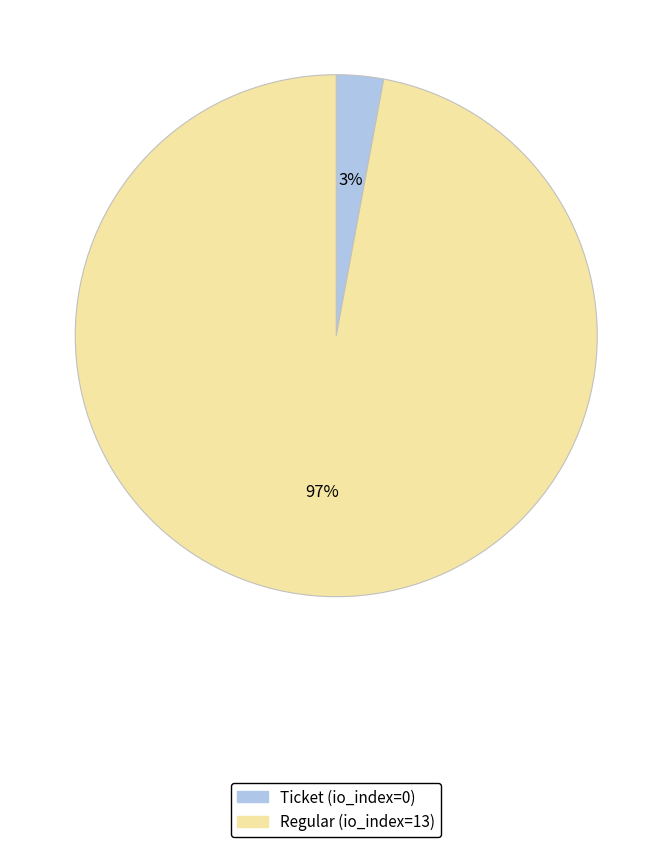

The Ticket (io_index=0) slice represents 3% of the pie. True or false?

True